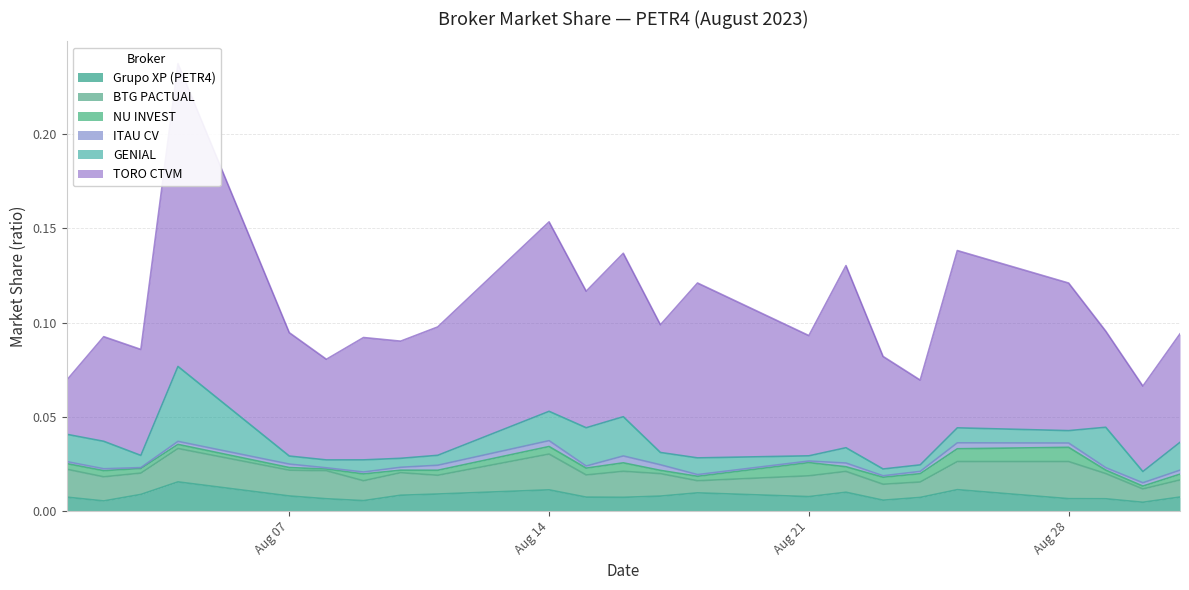

After their last crossing, which series has the higher values: BTG PACTUAL or Grupo XP (PETR4)?

BTG PACTUAL